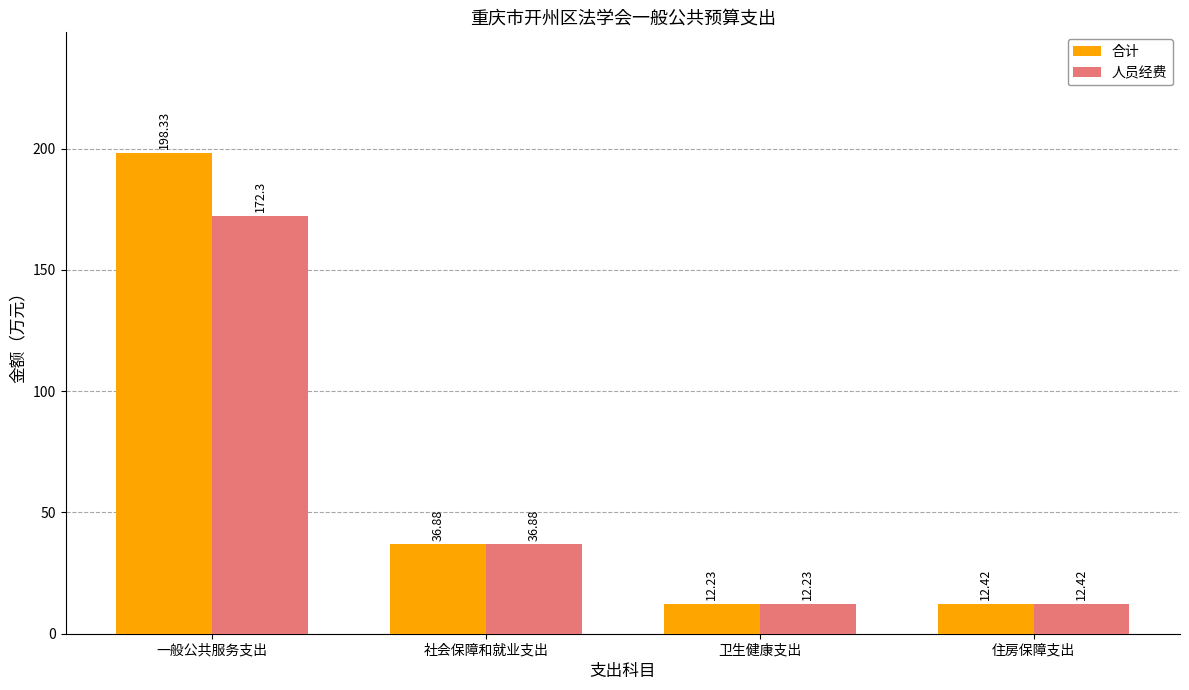

How many data points in 人员经费 are less than 36?

2